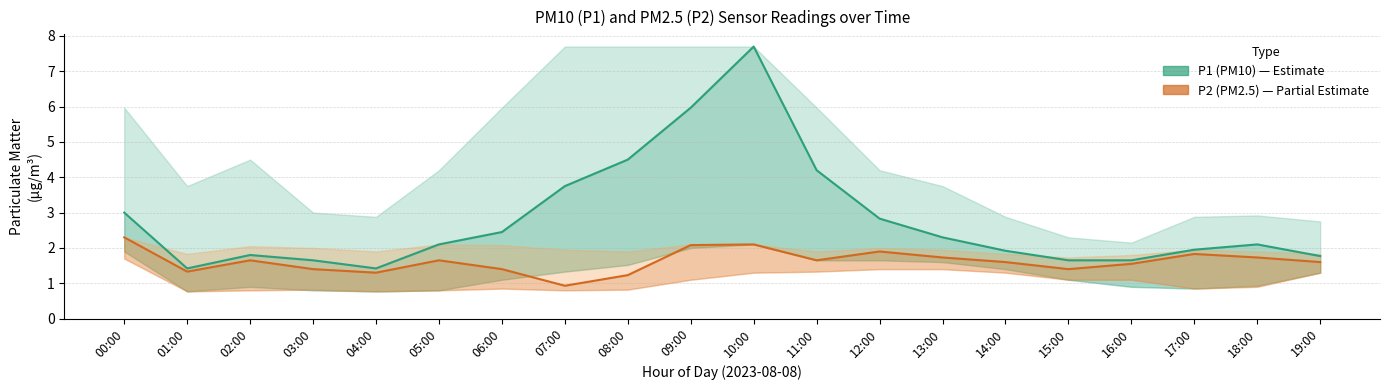

True or false: P1 (PM10) and P2 (PM2.5) intersect in this chart.

False